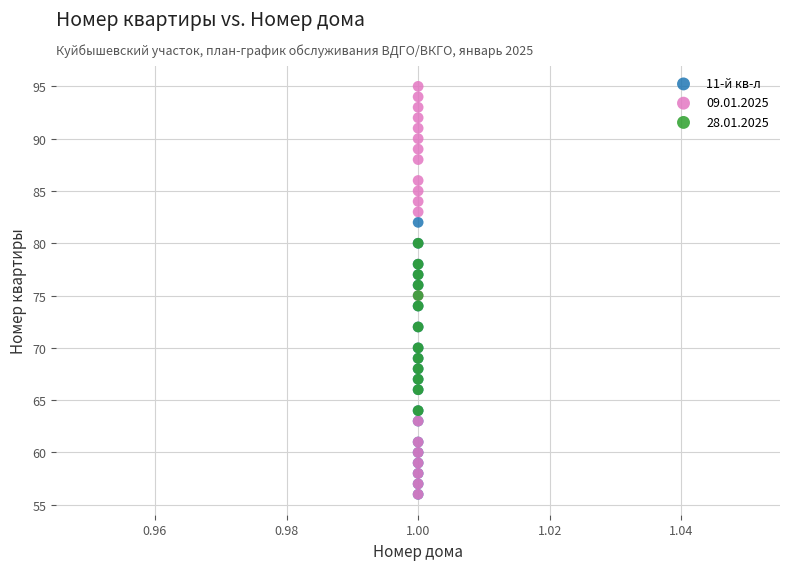

Which series contains the highest Y value?

09.01.2025